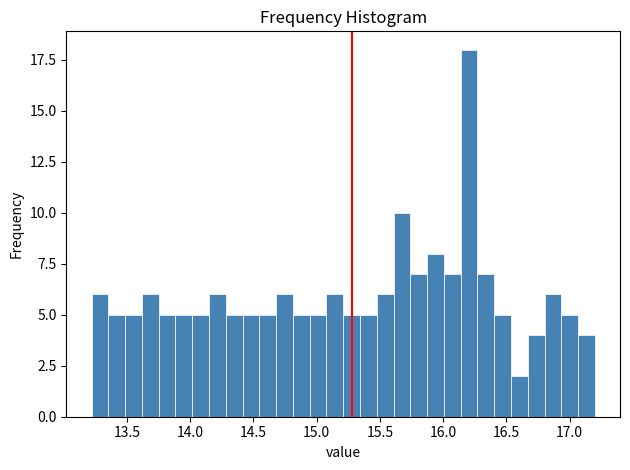

Around what value on the x-axis is the tallest bar? Give the approximate position of its centre, as read against the axis.

16.20